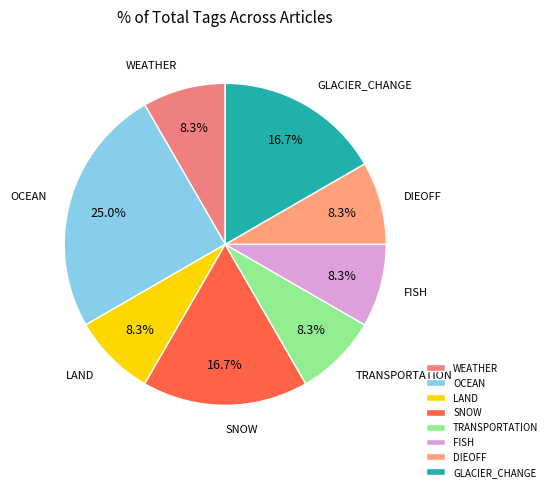

To the nearest percent, what is the difference between the largest and smallest slice percentages?

17%